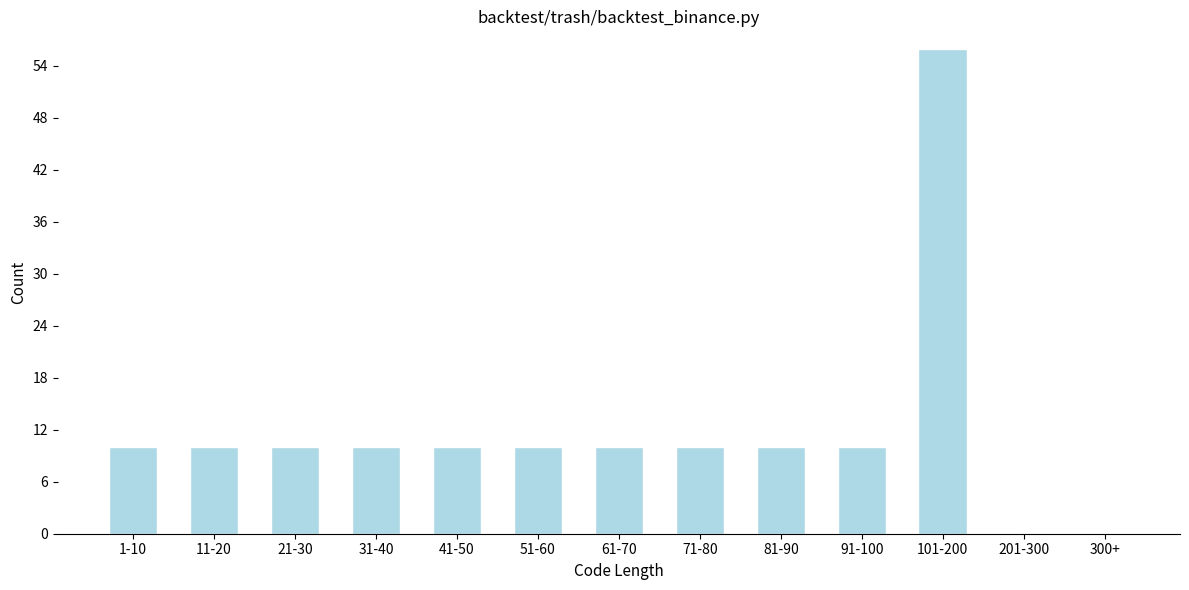

Reading left to right, transcribe all the data shown in this chart.

1-10=10	11-20=10	21-30=10	31-40=10	41-50=10	51-60=10	61-70=10	71-80=10	81-90=10	91-100=10	101-200=56	201-300=0	300+=0